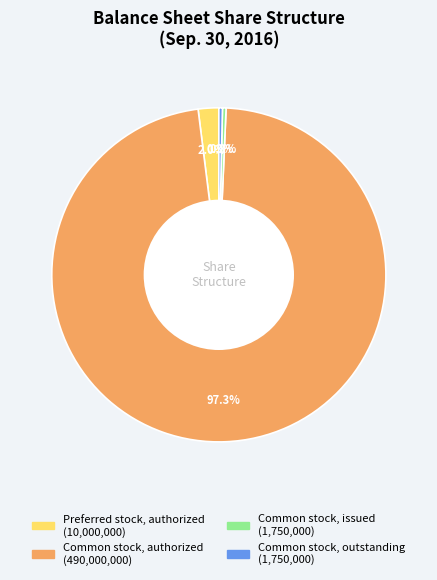

To the nearest percent, what percentage of the pie is Preferred stock, authorized?

2%